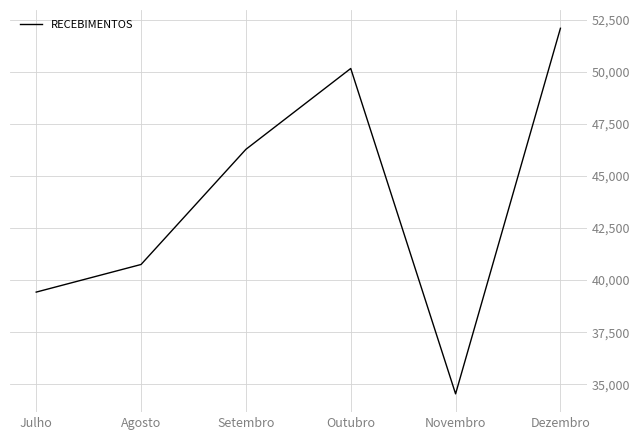

Reading left to right, transcribe all the data shown in this chart.

Julho=39424894	Agosto=40751523	Setembro=46282366	Outubro=50165754	Novembro=34537182	Dezembro=52096807